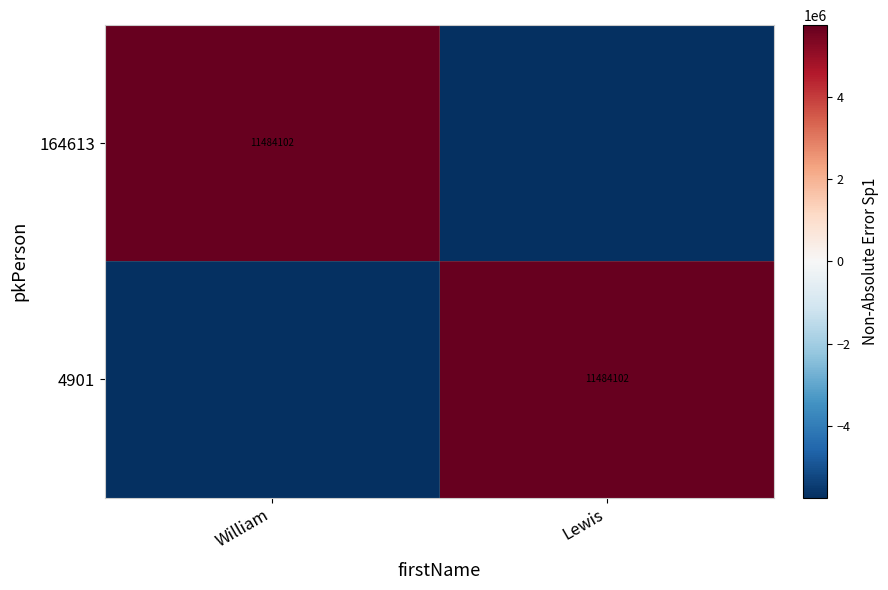

The value of 164613 at William is 11484102. True or false?

True